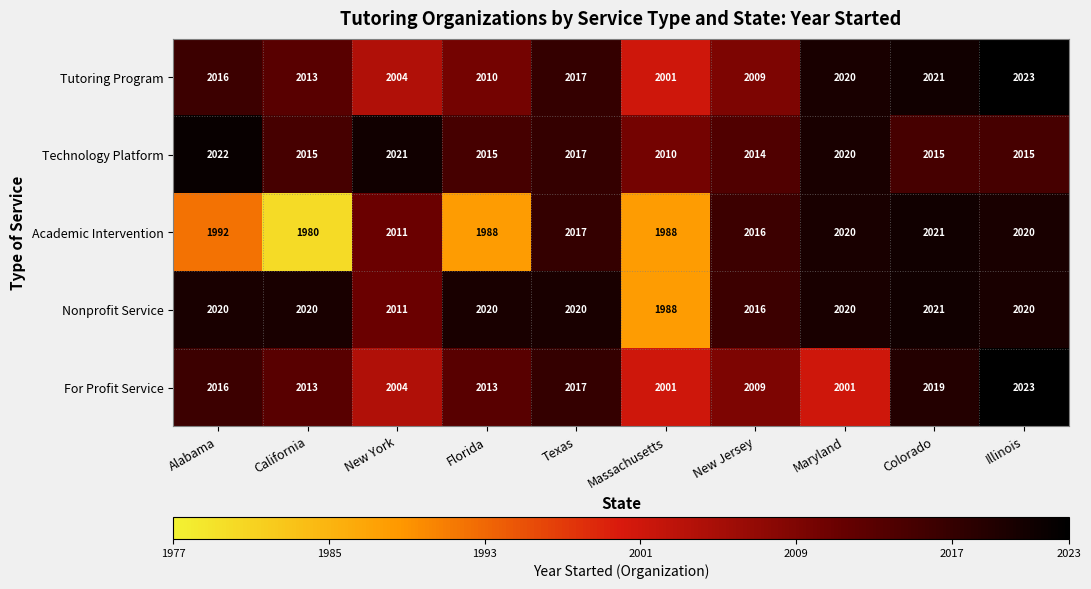

Rank the series at Florida from highest to lowest value.

Nonprofit Service, Technology Platform, For Profit Service, Tutoring Program, Academic Intervention